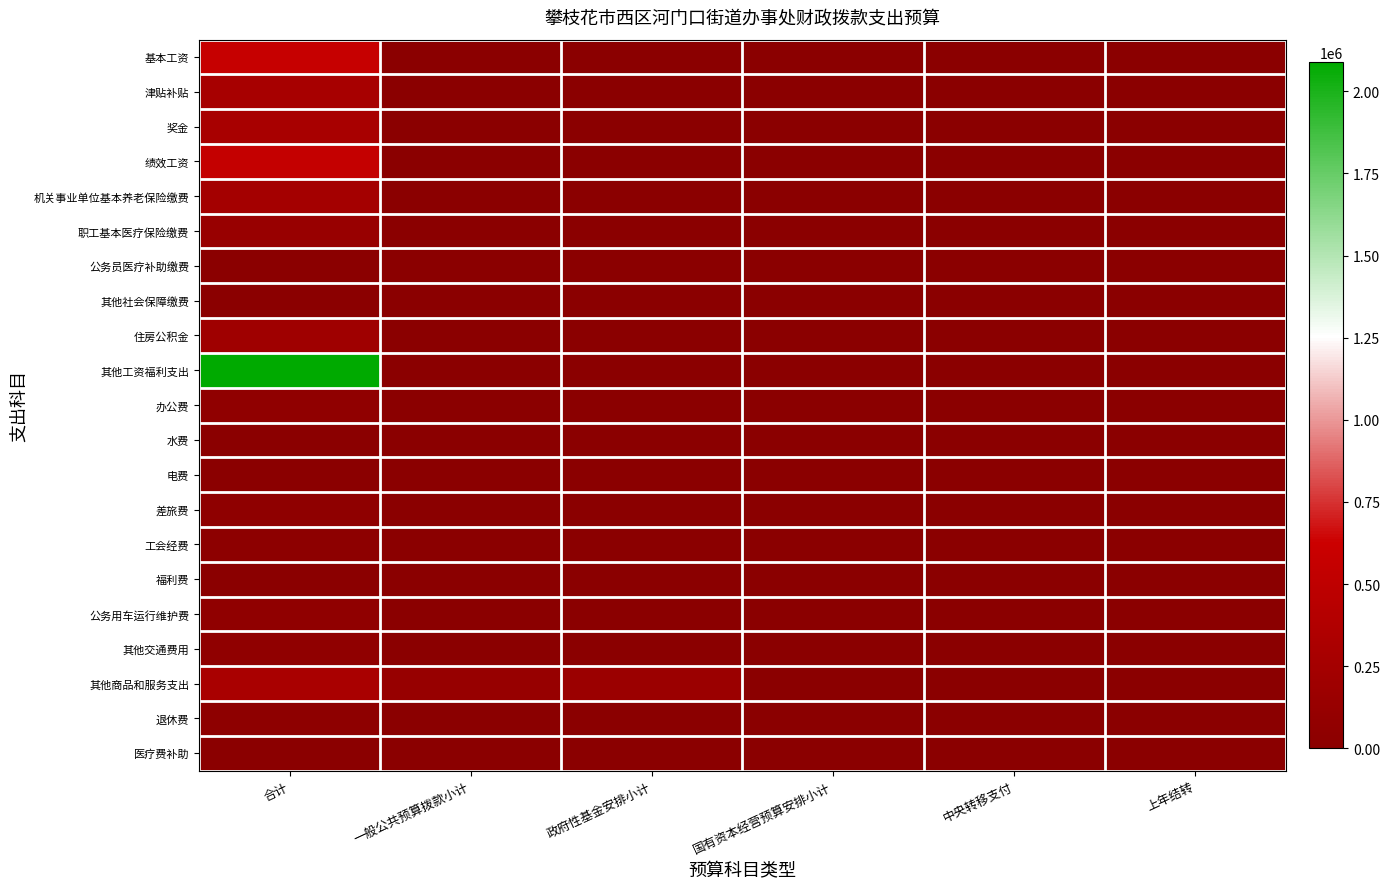

Which series has the largest total across all categories?

其他工资福利支出